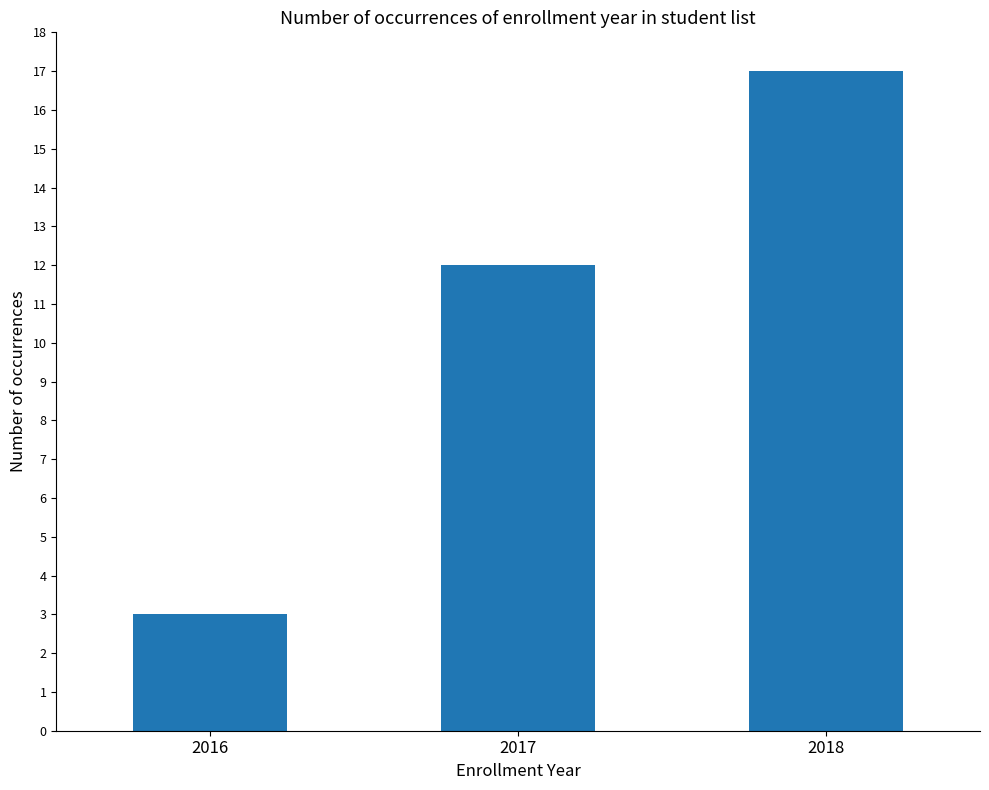

List the labels in order of value, smallest first.

2016, 2017, 2018